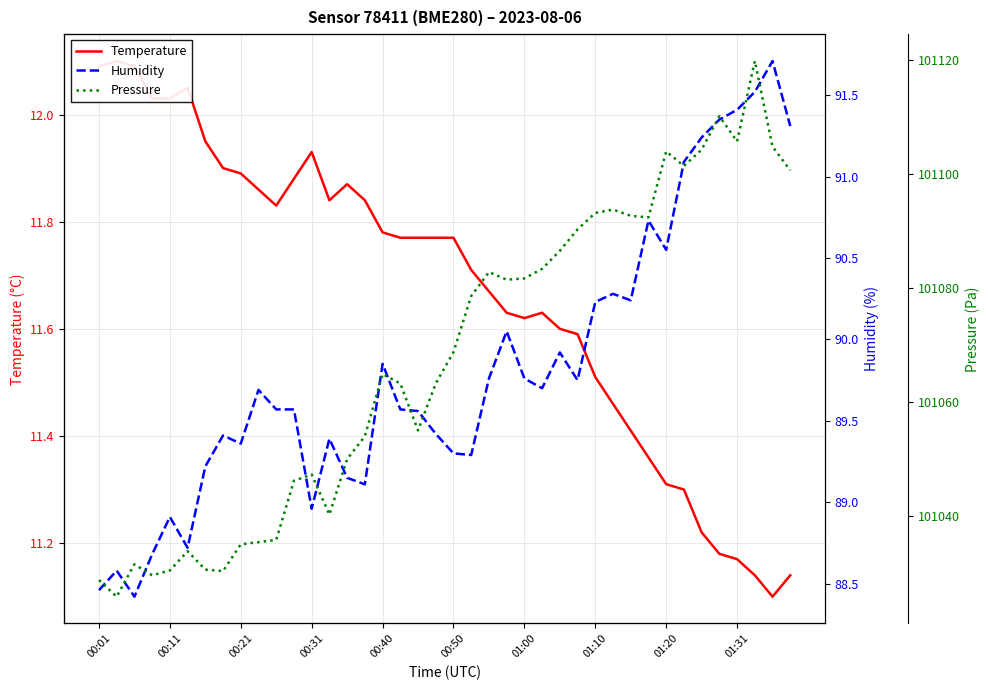

Reading left to right, transcribe all the data shown in this chart.

Temperature: 12.1	12.1	12.1	12.0	12.0	12.1	11.9	11.9	11.9	11.9	11.8	11.9	11.9	11.8	11.9	11.8	11.8	11.8	11.8	11.8	11.8	11.7	11.7	11.6	11.6	11.6	11.6	11.6	11.5	11.5	11.4	11.4	11.3	11.3	11.2	11.2	11.2	11.1	11.1	11.1
Humidity: 88.5	88.6	88.4	88.7	88.9	88.7	89.2	89.4	89.4	89.7	89.6	89.6	89.0	89.4	89.2	89.1	89.8	89.6	89.6	89.4	89.3	89.3	89.8	90.0	89.8	89.7	89.9	89.8	90.2	90.3	90.2	90.7	90.5	91.1	91.2	91.3	91.4	91.5	91.7	91.3
Pressure: 101028.8	101025.8	101031.5	101029.6	101030.4	101033.8	101030.6	101030.3	101035.0	101035.4	101035.8	101046.2	101047.3	101040.2	101050.0	101054.0	101064.9	101063.3	101055.0	101063.3	101068.8	101078.6	101082.8	101081.5	101081.7	101083.4	101086.6	101090.3	101093.2	101093.8	101092.7	101092.4	101104.0	101101.5	101104.3	101110.2	101105.8	101119.9	101104.9	101100.7